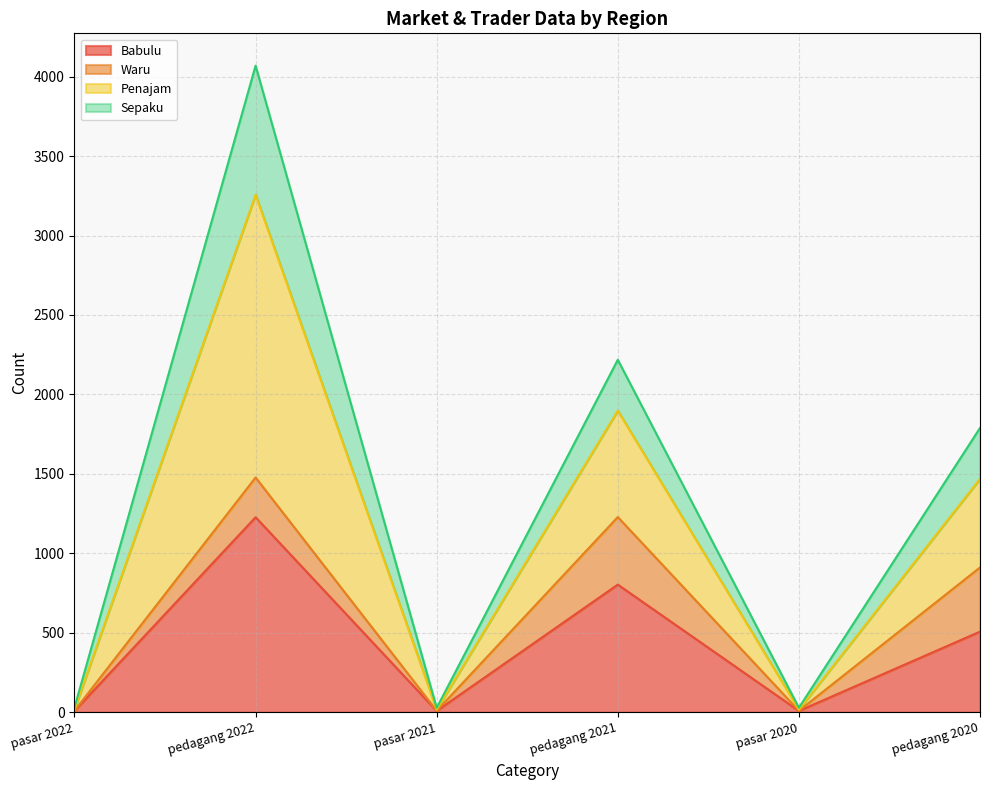

Is it true that Babulu equals 507 at pedagang 2020?

True